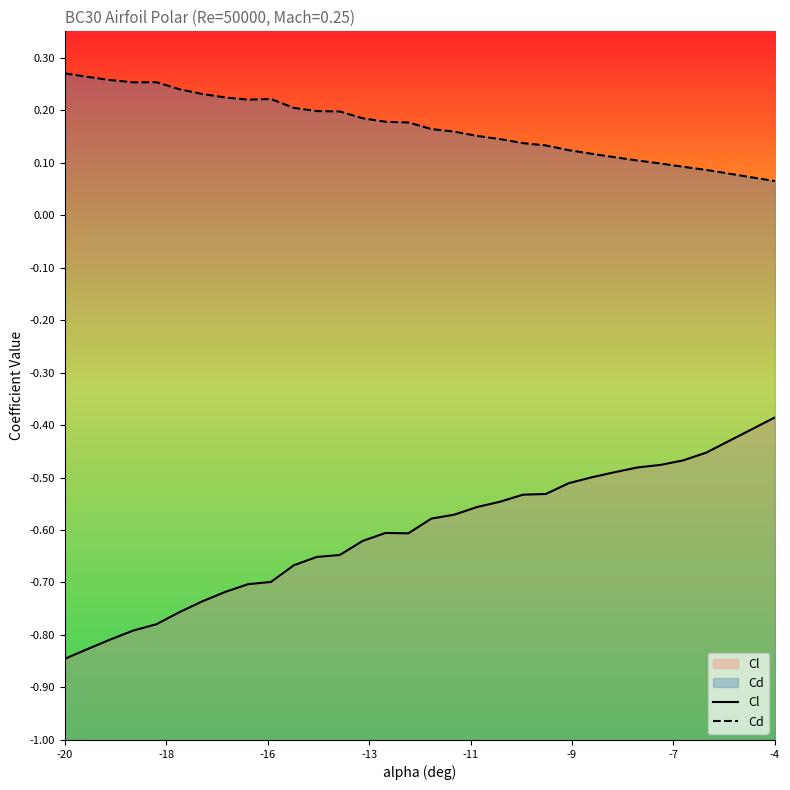

True or false: Cd and Cl cross at least once.

False